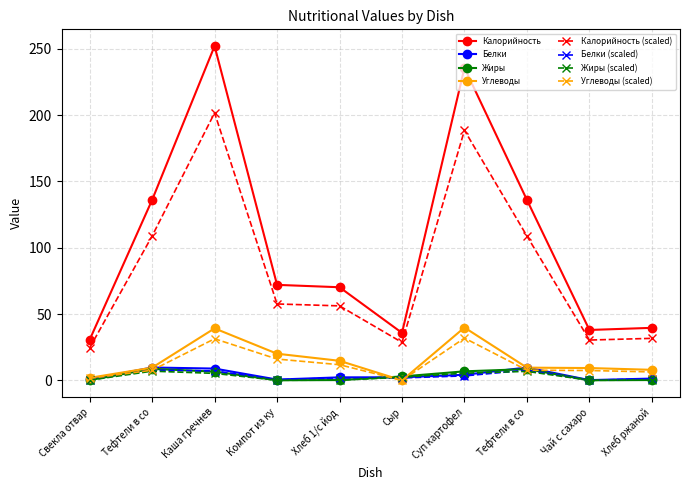

At which label does Жиры reach its peak?

Тефтели в со